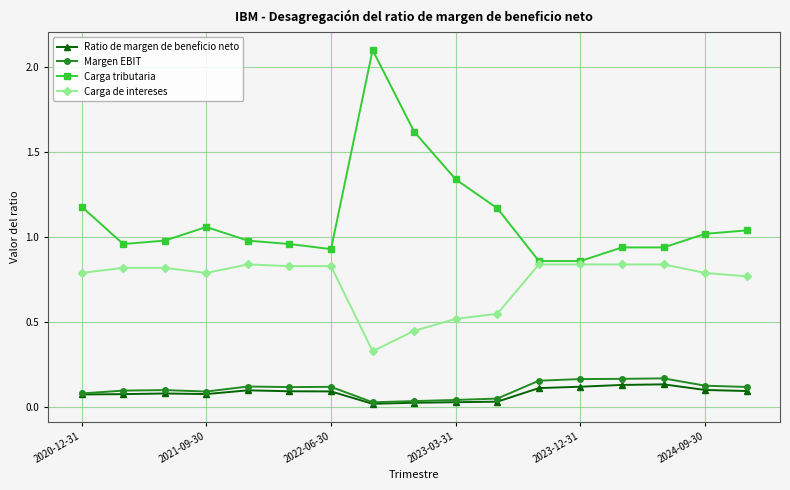

Which series has the largest range (max minus min)?

Carga tributaria